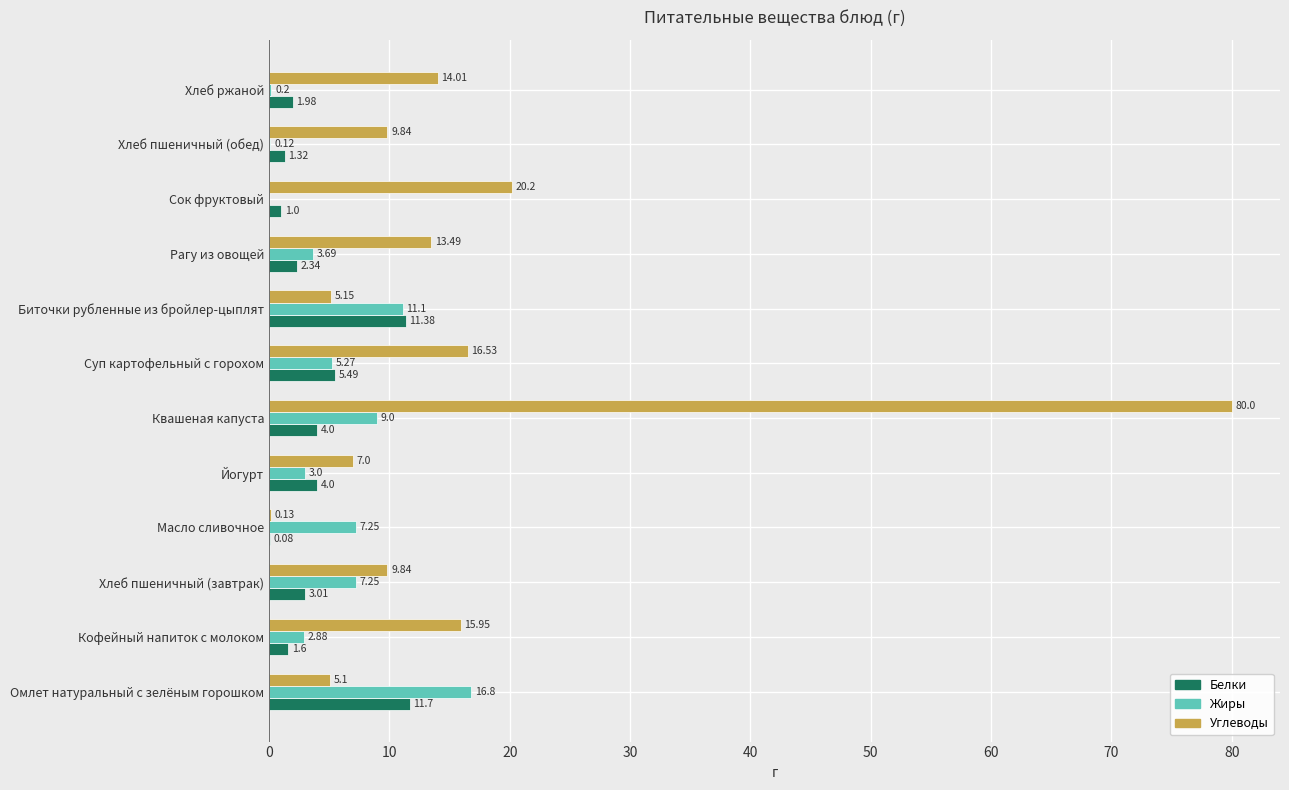

What is the highest value of the Углеводы series?

80.0